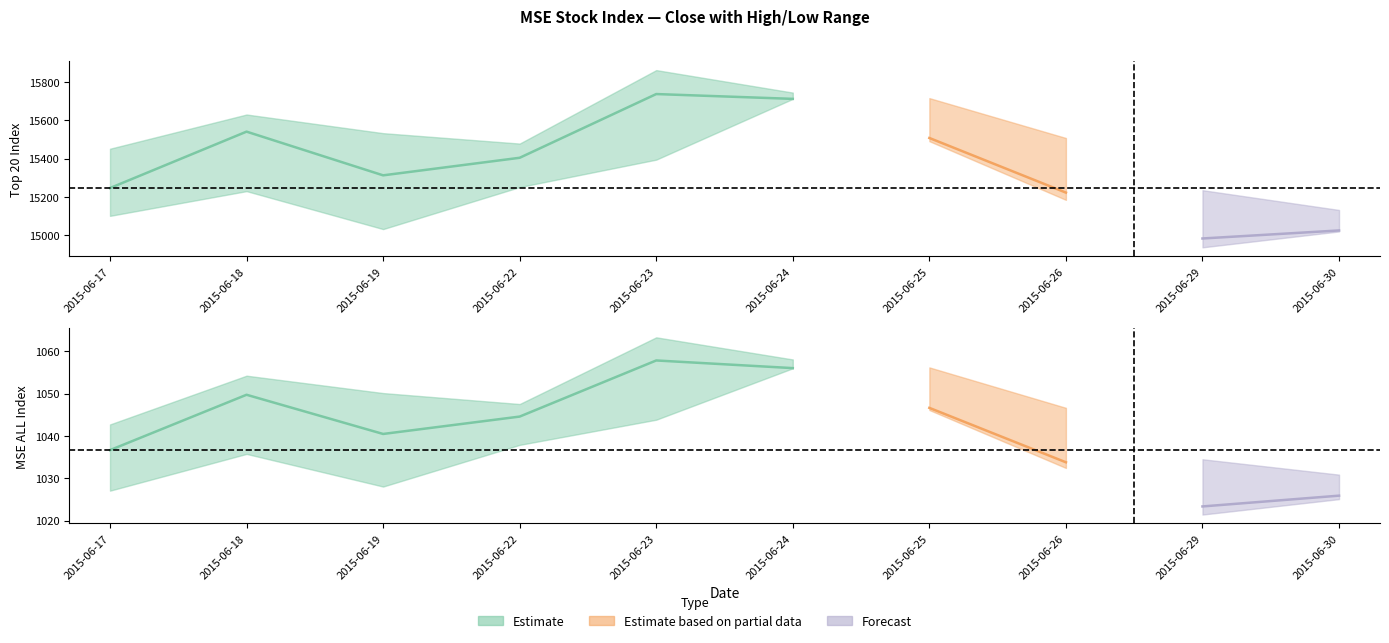

Is it true that MSE_Close equals 558.9 at 2015-06-26?

False